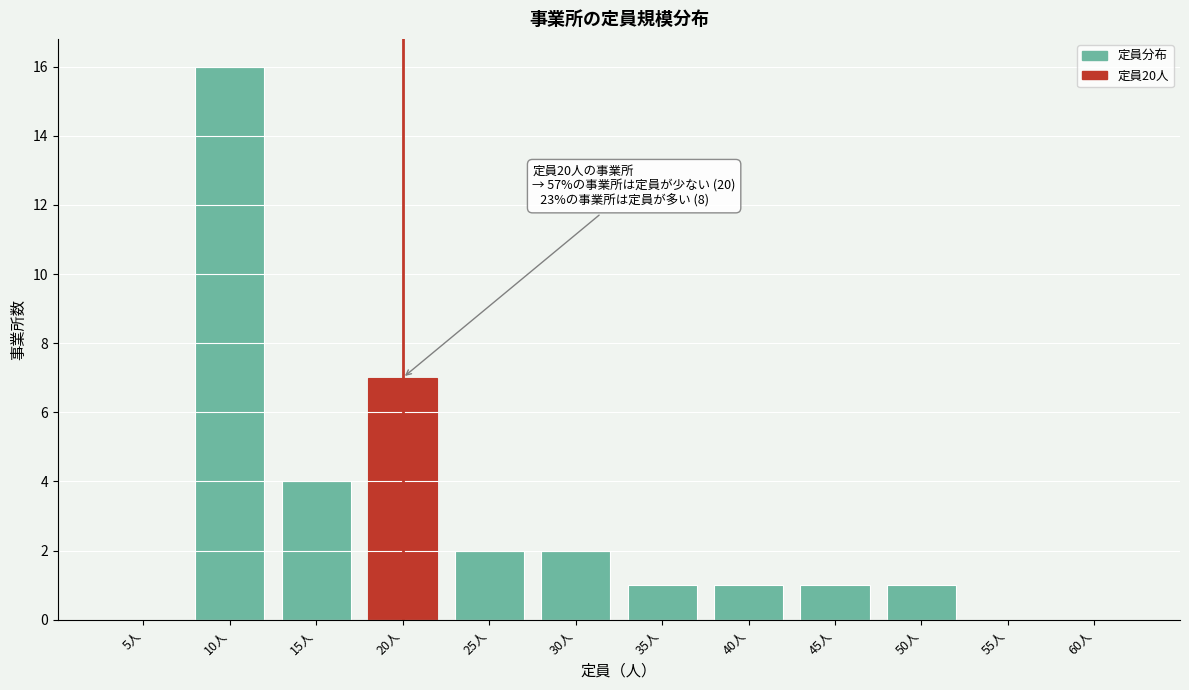

Reading left to right, transcribe all the data shown in this chart.

5人=0	10人=16	15人=4	20人=7	25人=2	30人=2	35人=1	40人=1	45人=1	50人=1	55人=0	60人=0